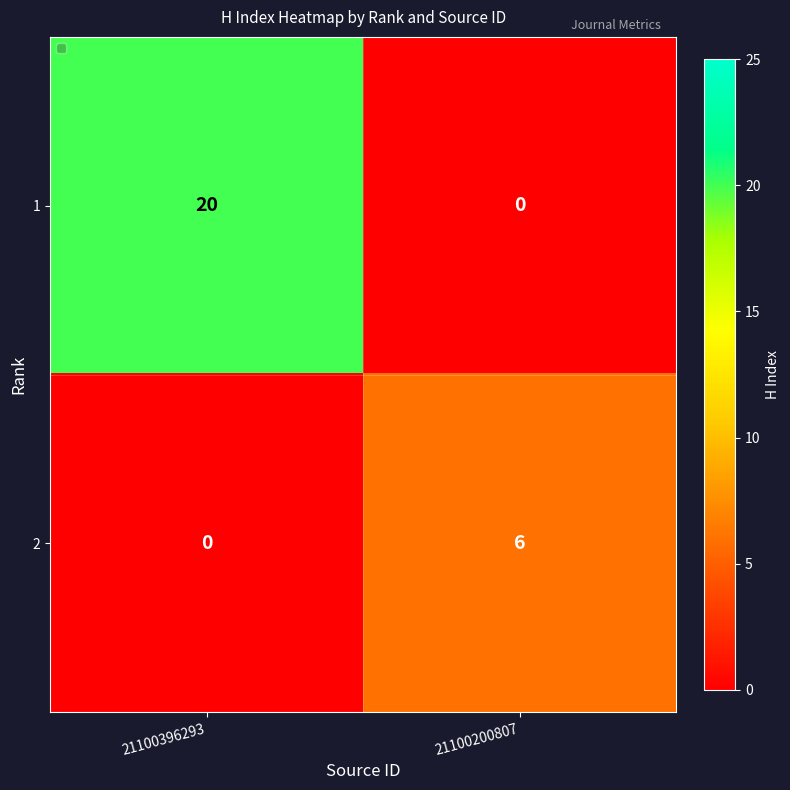

What is the difference between the highest and lowest values at 21100396293?

20